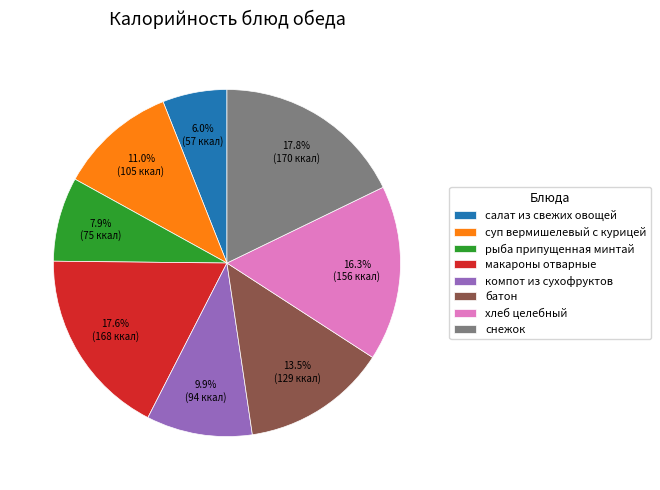

Does хлеб целебный account for over 50% of the chart?

No